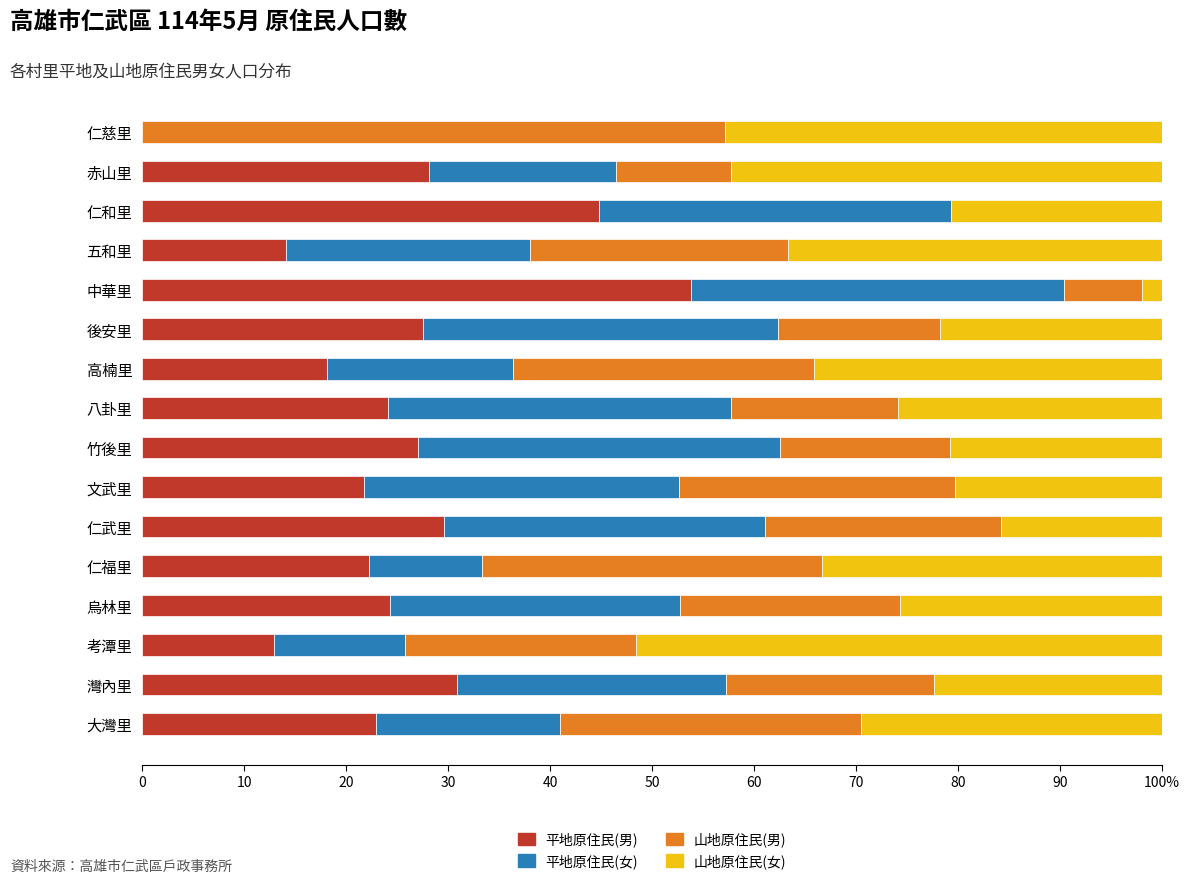

What are all the series names shown in the legend?

平地原住民(男), 平地原住民(女), 山地原住民(男), 山地原住民(女)